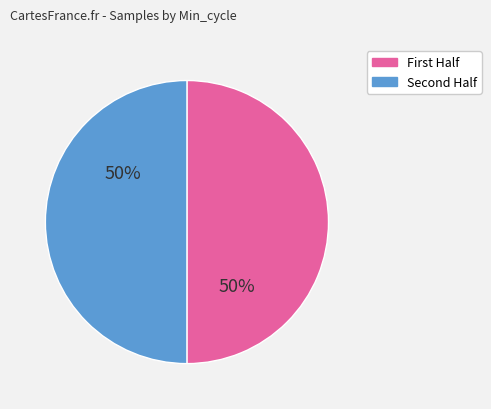

To the nearest percent, what is the average slice percentage?

50%